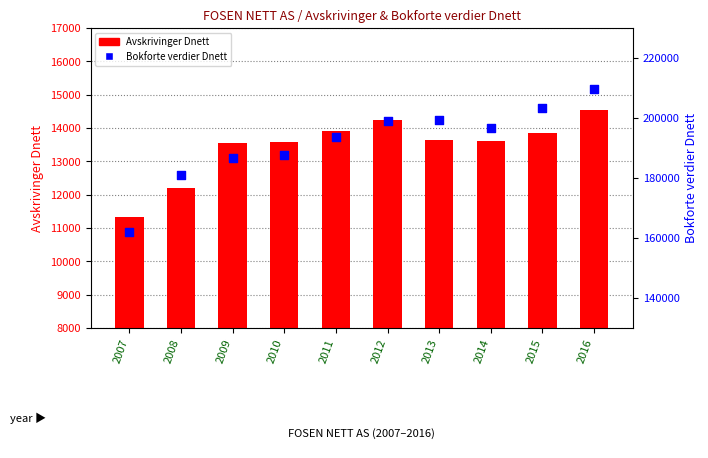

At how many categories does at least one series exceed 204234?

1